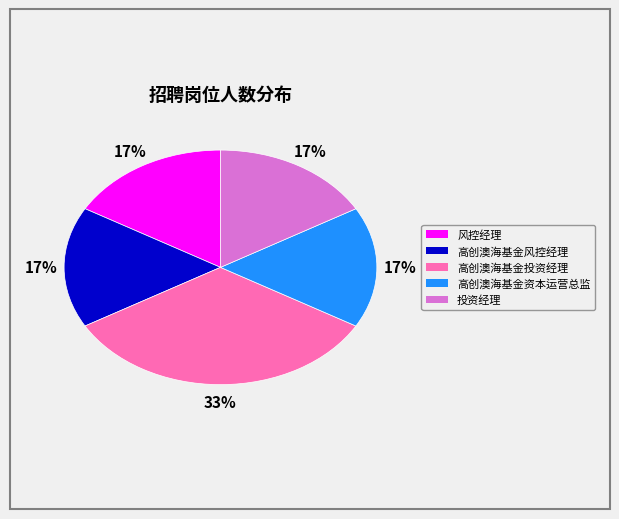

Which slice is the largest?

高创澳海基金投资经理